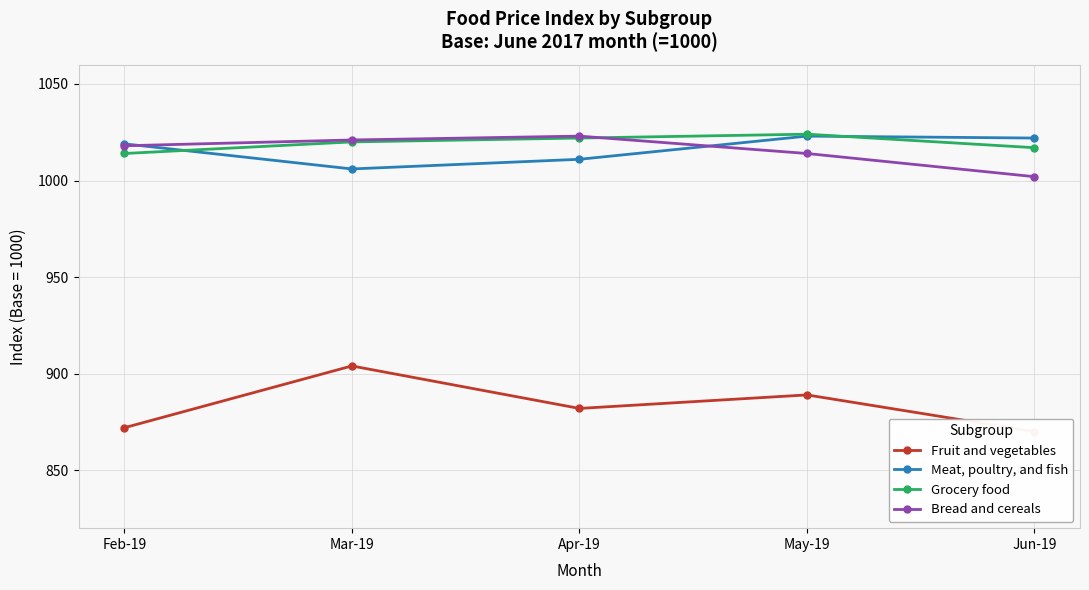

Which series changed the most between Mar-19 and Apr-19?

Fruit and vegetables